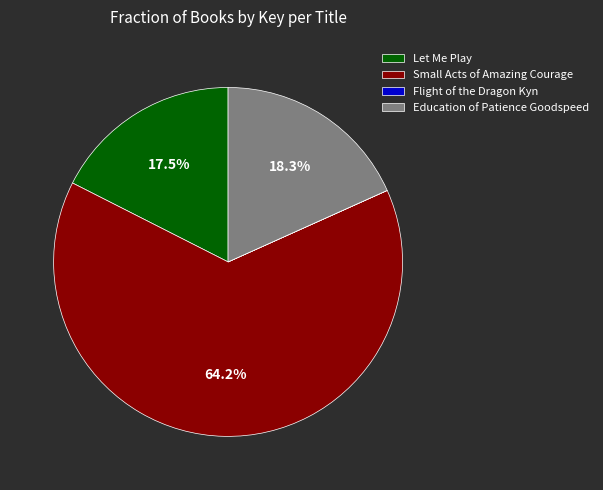

Is it true that Let Me Play is 10% of the pie?

False